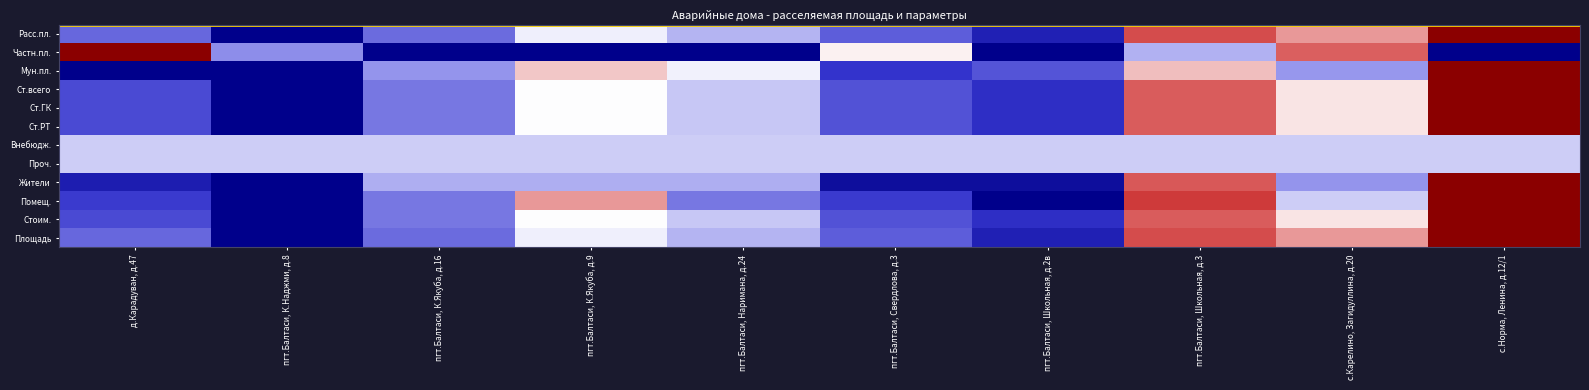

Reading left to right, what are all the values shown in this chart?

Расс.пл.: д.Карадуван, д.47=0.3	пгт.Балтаси, К.Наджми, д.8=0.0	пгт.Балтаси, К.Якуба, д.16=0.3	пгт.Балтаси, К.Якуба, д.9=0.5	пгт.Балтаси, Наримана, д.24=0.5	пгт.Балтаси, Свердлова, д.3=0.3	пгт.Балтаси, Школьная, д.2в=0.1	пгт.Балтаси, Школьная, д.3=0.8	с.Карелино, Загидуллина, д.20=0.7	с.Норма, Ленина, д.12/1=1.0
Частн.пл.: д.Карадуван, д.47=1.0	пгт.Балтаси, К.Наджми, д.8=0.4	пгт.Балтаси, К.Якуба, д.16=0.0	пгт.Балтаси, К.Якуба, д.9=0.0	пгт.Балтаси, Наримана, д.24=0.0	пгт.Балтаси, Свердлова, д.3=0.6	пгт.Балтаси, Школьная, д.2в=0.0	пгт.Балтаси, Школьная, д.3=0.5	с.Карелино, Загидуллина, д.20=0.7	с.Норма, Ленина, д.12/1=0.0
Мун.пл.: д.Карадуван, д.47=0.0	пгт.Балтаси, К.Наджми, д.8=0.0	пгт.Балтаси, К.Якуба, д.16=0.4	пгт.Балтаси, К.Якуба, д.9=0.6	пгт.Балтаси, Наримана, д.24=0.6	пгт.Балтаси, Свердлова, д.3=0.1	пгт.Балтаси, Школьная, д.2в=0.2	пгт.Балтаси, Школьная, д.3=0.6	с.Карелино, Загидуллина, д.20=0.4	с.Норма, Ленина, д.12/1=1.0
Ст.всего: д.Карадуван, д.47=0.2	пгт.Балтаси, К.Наджми, д.8=0.0	пгт.Балтаси, К.Якуба, д.16=0.3	пгт.Балтаси, К.Якуба, д.9=0.6	пгт.Балтаси, Наримана, д.24=0.5	пгт.Балтаси, Свердлова, д.3=0.2	пгт.Балтаси, Школьная, д.2в=0.1	пгт.Балтаси, Школьная, д.3=0.7	с.Карелино, Загидуллина, д.20=0.6	с.Норма, Ленина, д.12/1=1.0
Ст.ГК: д.Карадуван, д.47=0.2	пгт.Балтаси, К.Наджми, д.8=0.0	пгт.Балтаси, К.Якуба, д.16=0.3	пгт.Балтаси, К.Якуба, д.9=0.6	пгт.Балтаси, Наримана, д.24=0.5	пгт.Балтаси, Свердлова, д.3=0.2	пгт.Балтаси, Школьная, д.2в=0.1	пгт.Балтаси, Школьная, д.3=0.7	с.Карелино, Загидуллина, д.20=0.6	с.Норма, Ленина, д.12/1=1.0
Ст.РТ: д.Карадуван, д.47=0.2	пгт.Балтаси, К.Наджми, д.8=0.0	пгт.Балтаси, К.Якуба, д.16=0.3	пгт.Балтаси, К.Якуба, д.9=0.6	пгт.Балтаси, Наримана, д.24=0.5	пгт.Балтаси, Свердлова, д.3=0.2	пгт.Балтаси, Школьная, д.2в=0.1	пгт.Балтаси, Школьная, д.3=0.7	с.Карелино, Загидуллина, д.20=0.6	с.Норма, Ленина, д.12/1=1.0
Внебюдж.: д.Карадуван, д.47=0.5	пгт.Балтаси, К.Наджми, д.8=0.5	пгт.Балтаси, К.Якуба, д.16=0.5	пгт.Балтаси, К.Якуба, д.9=0.5	пгт.Балтаси, Наримана, д.24=0.5	пгт.Балтаси, Свердлова, д.3=0.5	пгт.Балтаси, Школьная, д.2в=0.5	пгт.Балтаси, Школьная, д.3=0.5	с.Карелино, Загидуллина, д.20=0.5	с.Норма, Ленина, д.12/1=0.5
Проч.: д.Карадуван, д.47=0.5	пгт.Балтаси, К.Наджми, д.8=0.5	пгт.Балтаси, К.Якуба, д.16=0.5	пгт.Балтаси, К.Якуба, д.9=0.5	пгт.Балтаси, Наримана, д.24=0.5	пгт.Балтаси, Свердлова, д.3=0.5	пгт.Балтаси, Школьная, д.2в=0.5	пгт.Балтаси, Школьная, д.3=0.5	с.Карелино, Загидуллина, д.20=0.5	с.Норма, Ленина, д.12/1=0.5
Жители: д.Карадуван, д.47=0.1	пгт.Балтаси, К.Наджми, д.8=0.0	пгт.Балтаси, К.Якуба, д.16=0.5	пгт.Балтаси, К.Якуба, д.9=0.5	пгт.Балтаси, Наримана, д.24=0.5	пгт.Балтаси, Свердлова, д.3=0.0	пгт.Балтаси, Школьная, д.2в=0.0	пгт.Балтаси, Школьная, д.3=0.8	с.Карелино, Загидуллина, д.20=0.4	с.Норма, Ленина, д.12/1=1.0
Помещ.: д.Карадуван, д.47=0.2	пгт.Балтаси, К.Наджми, д.8=0.0	пгт.Балтаси, К.Якуба, д.16=0.3	пгт.Балтаси, К.Якуба, д.9=0.7	пгт.Балтаси, Наримана, д.24=0.3	пгт.Балтаси, Свердлова, д.3=0.2	пгт.Балтаси, Школьная, д.2в=0.0	пгт.Балтаси, Школьная, д.3=0.8	с.Карелино, Загидуллина, д.20=0.5	с.Норма, Ленина, д.12/1=1.0
Стоим.: д.Карадуван, д.47=0.2	пгт.Балтаси, К.Наджми, д.8=0.0	пгт.Балтаси, К.Якуба, д.16=0.3	пгт.Балтаси, К.Якуба, д.9=0.6	пгт.Балтаси, Наримана, д.24=0.5	пгт.Балтаси, Свердлова, д.3=0.2	пгт.Балтаси, Школьная, д.2в=0.1	пгт.Балтаси, Школьная, д.3=0.7	с.Карелино, Загидуллина, д.20=0.6	с.Норма, Ленина, д.12/1=1.0
Площадь: д.Карадуван, д.47=0.3	пгт.Балтаси, К.Наджми, д.8=0.0	пгт.Балтаси, К.Якуба, д.16=0.3	пгт.Балтаси, К.Якуба, д.9=0.5	пгт.Балтаси, Наримана, д.24=0.5	пгт.Балтаси, Свердлова, д.3=0.3	пгт.Балтаси, Школьная, д.2в=0.1	пгт.Балтаси, Школьная, д.3=0.8	с.Карелино, Загидуллина, д.20=0.7	с.Норма, Ленина, д.12/1=1.0